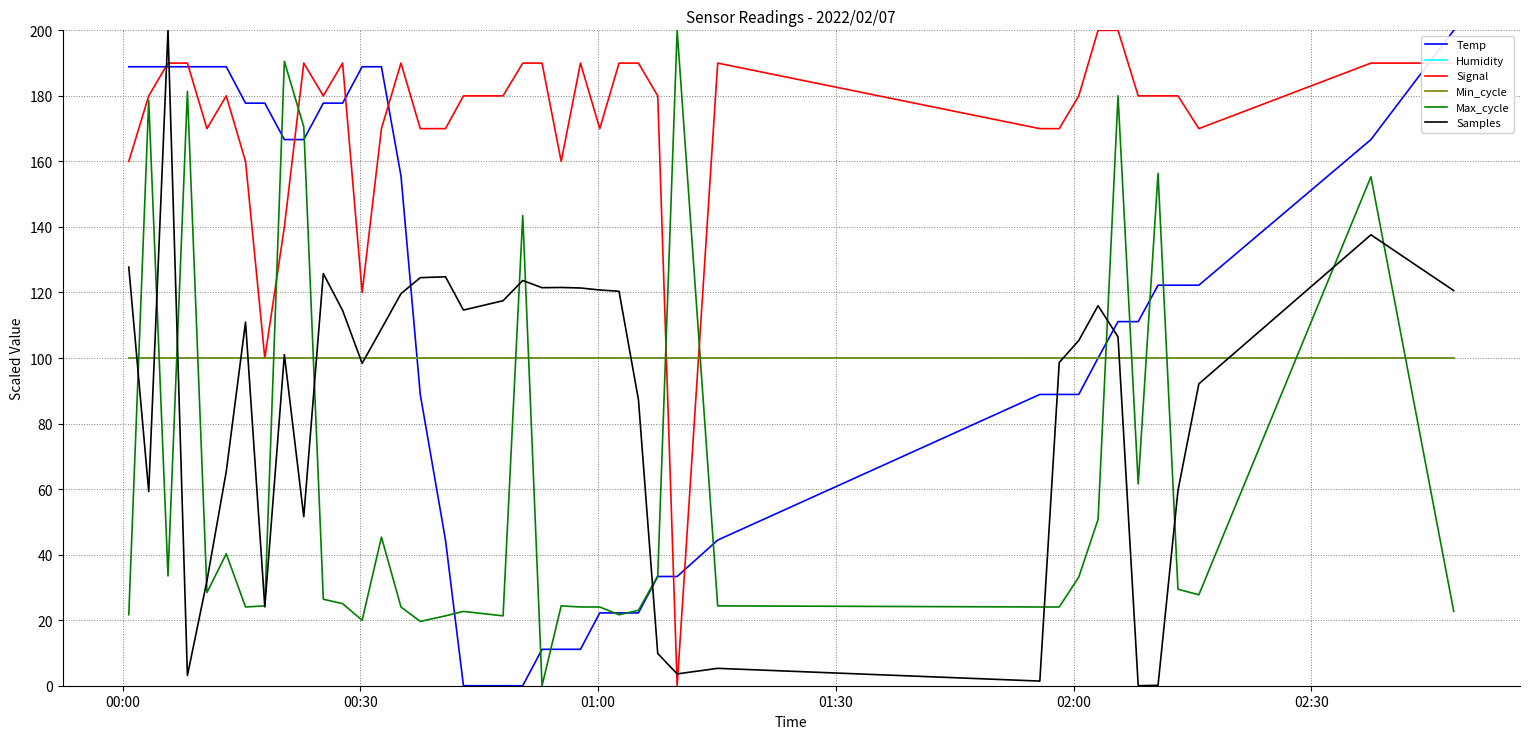

What is the average value of the Max_cycle series?

60.1